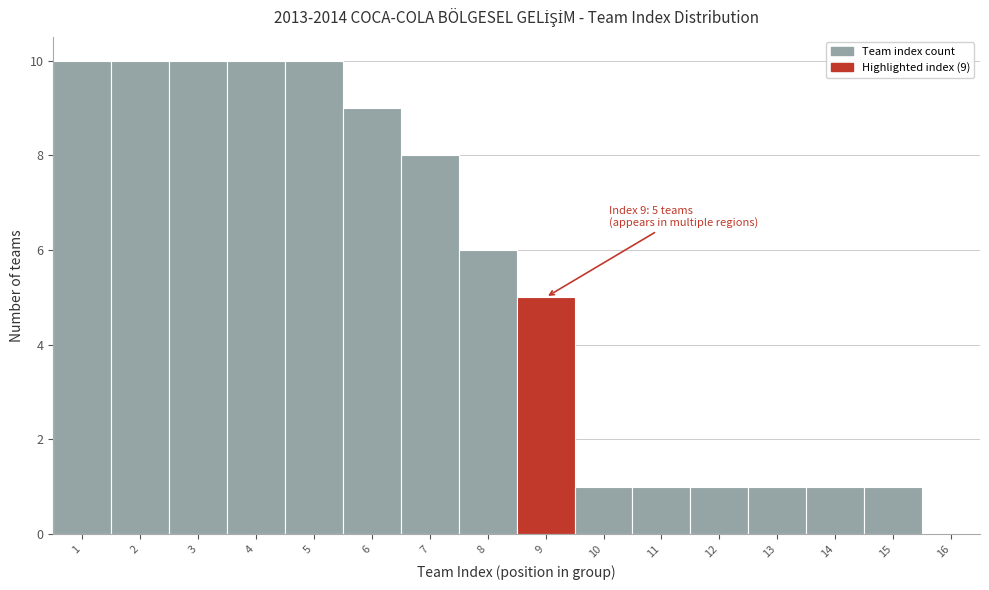

Reading right to left, transcribe all the data shown in this chart.

16=0	15=1	14=1	13=1	12=1	11=1	10=1	9=5	8=6	7=8	6=9	5=10	4=10	3=10	2=10	1=10